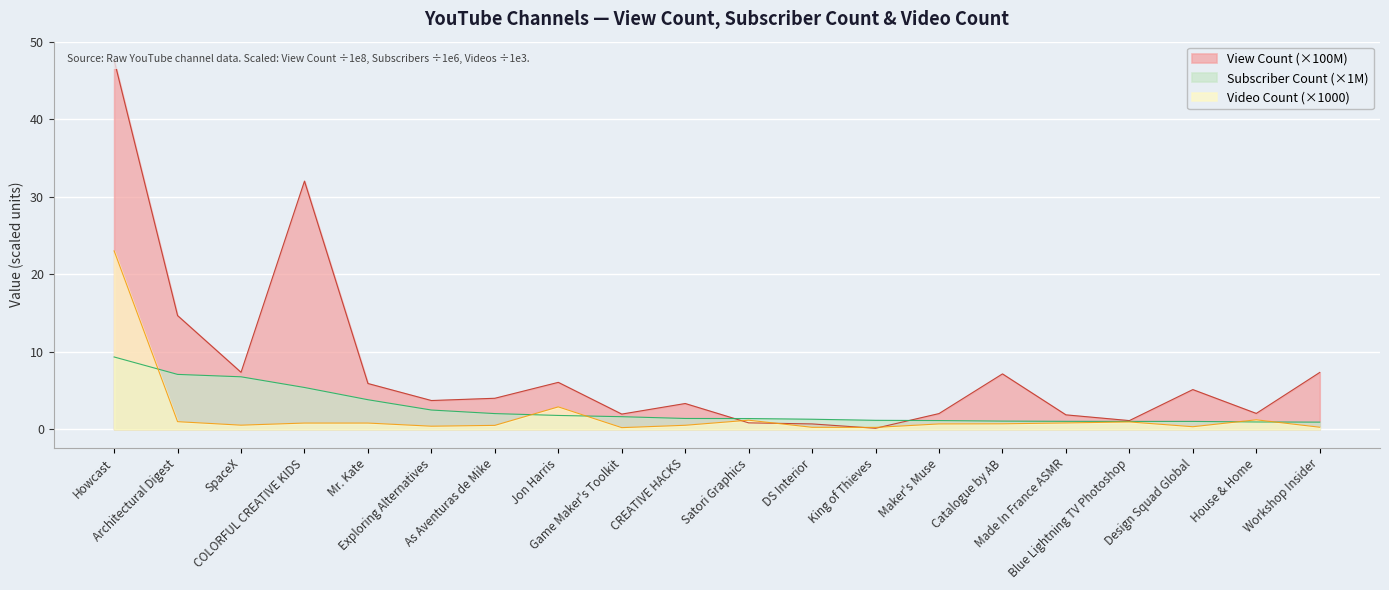

True or false: View Count (hundreds of millions) has more than 2 interior local peaks.

True